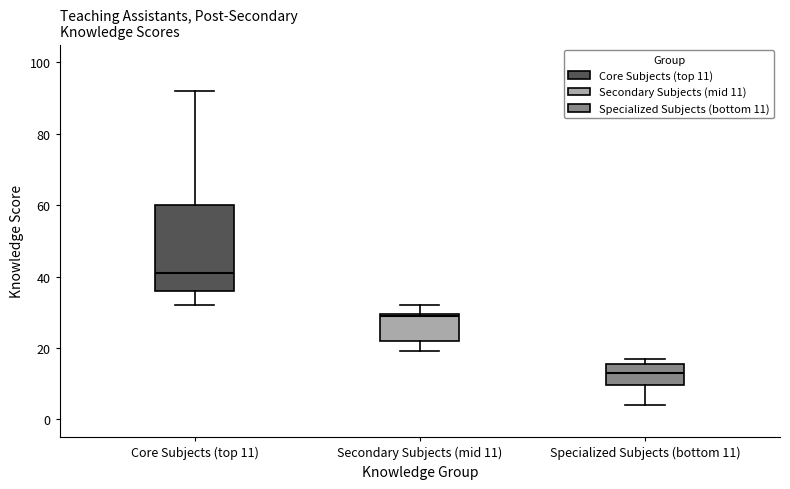

Reading left to right, read every box against the y-axis: the position of its median line, the range the box covers, and the ends of its whiskers. The values are not printed on the chart, so give them approximately, as read against the axis.

Core Subjects (top 11): median 42, box 36 to 60, whiskers 32 to 92
Secondary Subjects (mid 11): median 30, box 22 to 30, whiskers 20 to 32
Specialized Subjects (bottom 11): median 14, box 10 to 16, whiskers 4 to 18